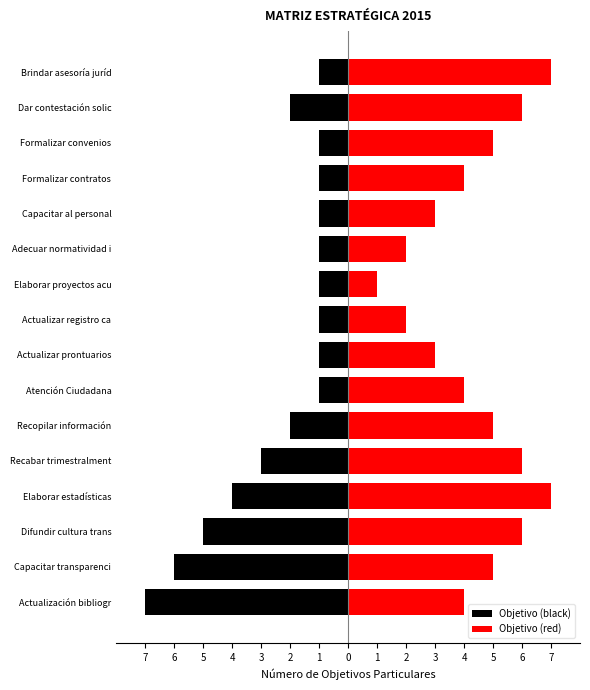

What is the spread (max minus min) of values at 5?

6